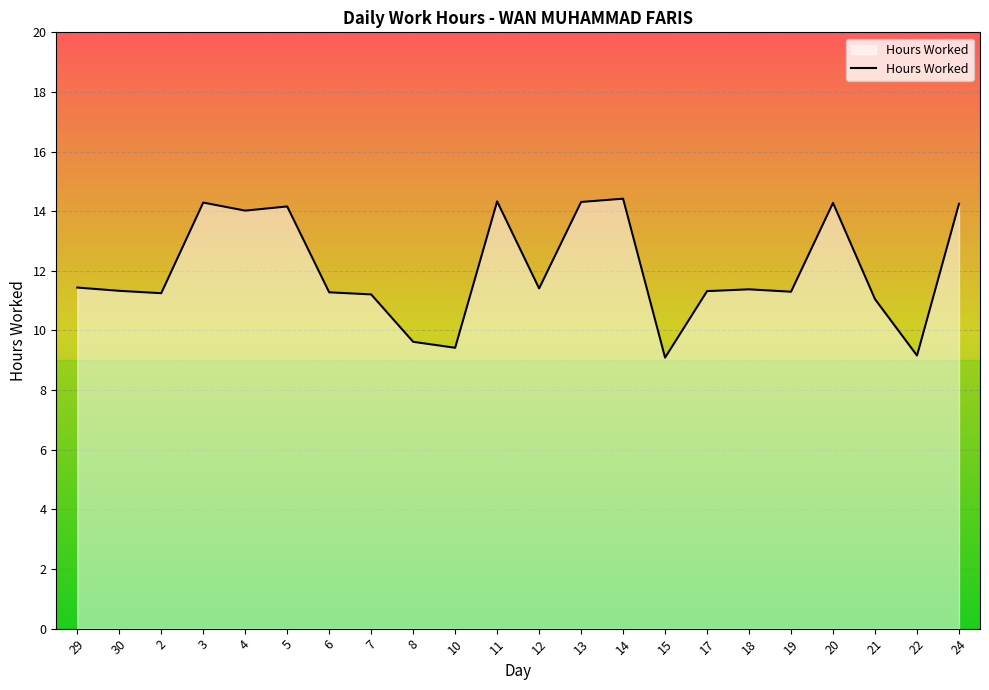

Which has a higher value, 21 or 24?

24